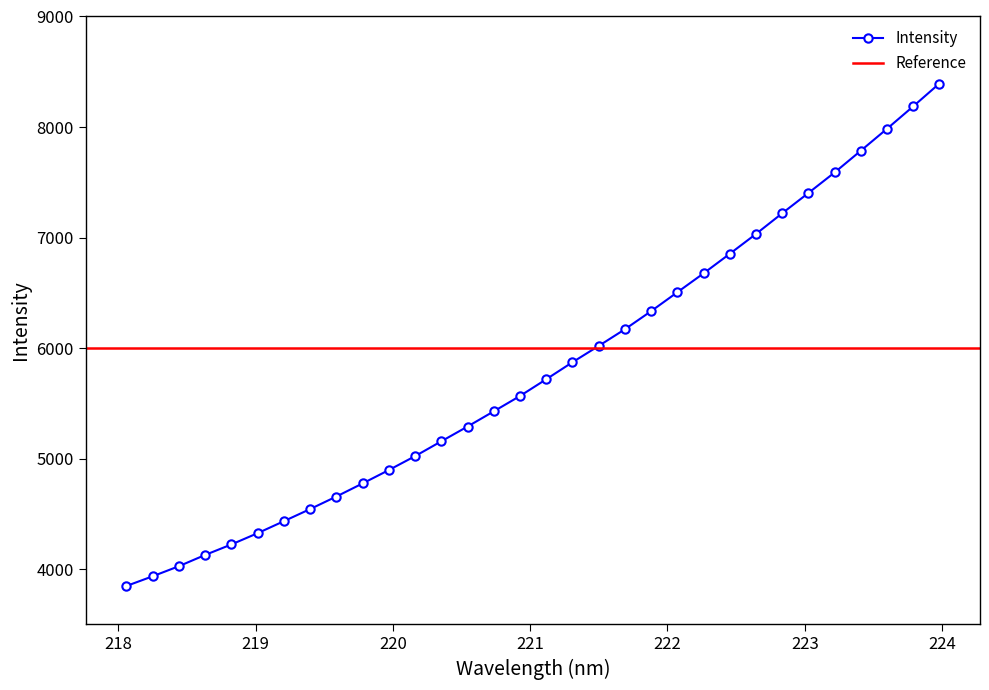

Which label corresponds to the largest value in the chart?

223.9802